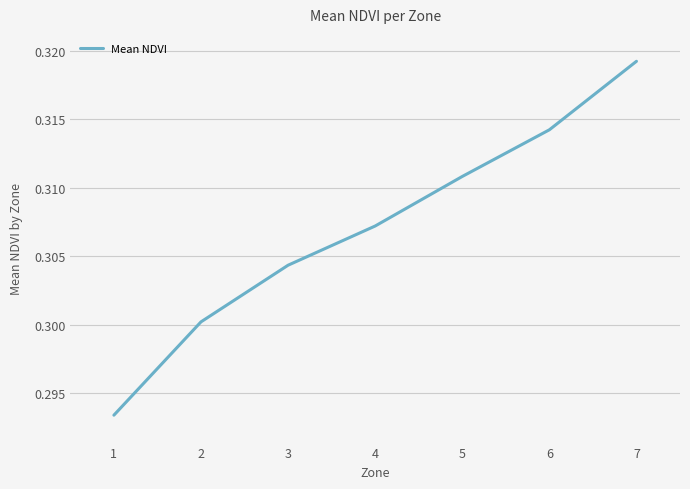

What is the sum of the values at 1 and 2?

0.6